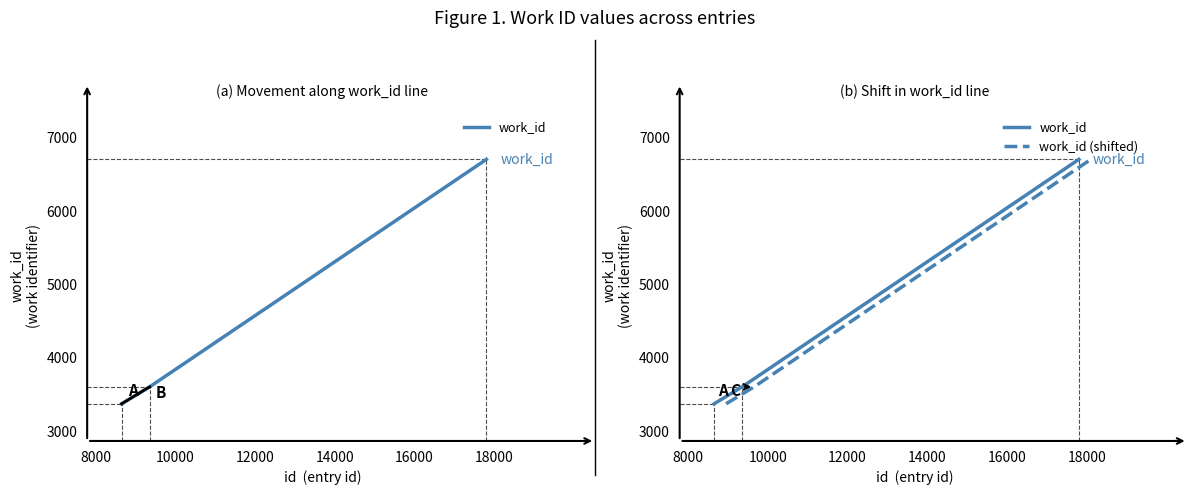

Does the chart display data point markers on the line(s)?

No